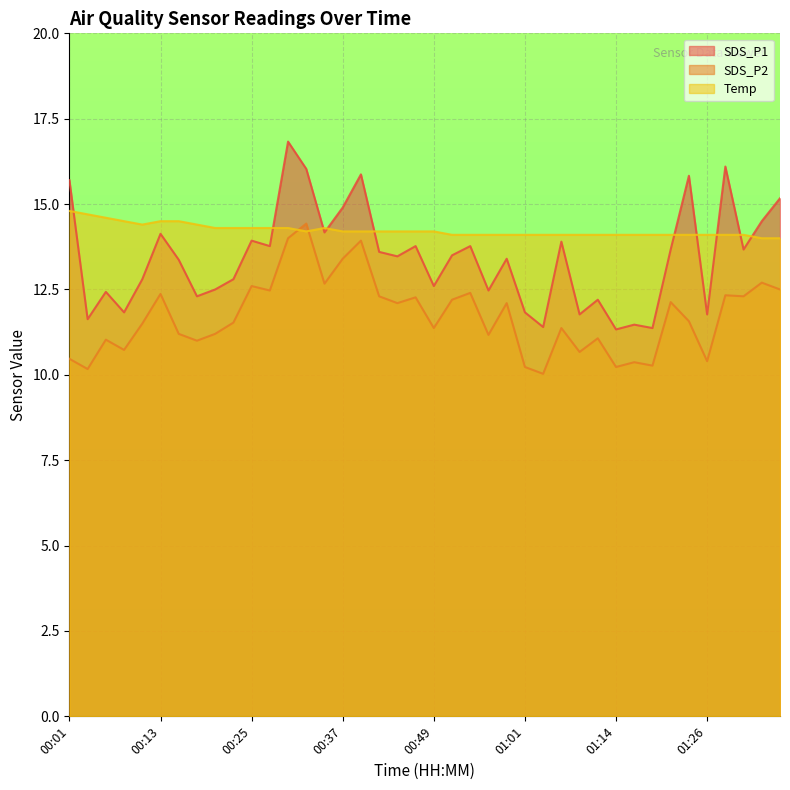

At how many categories does at least one series exceed 11?

40